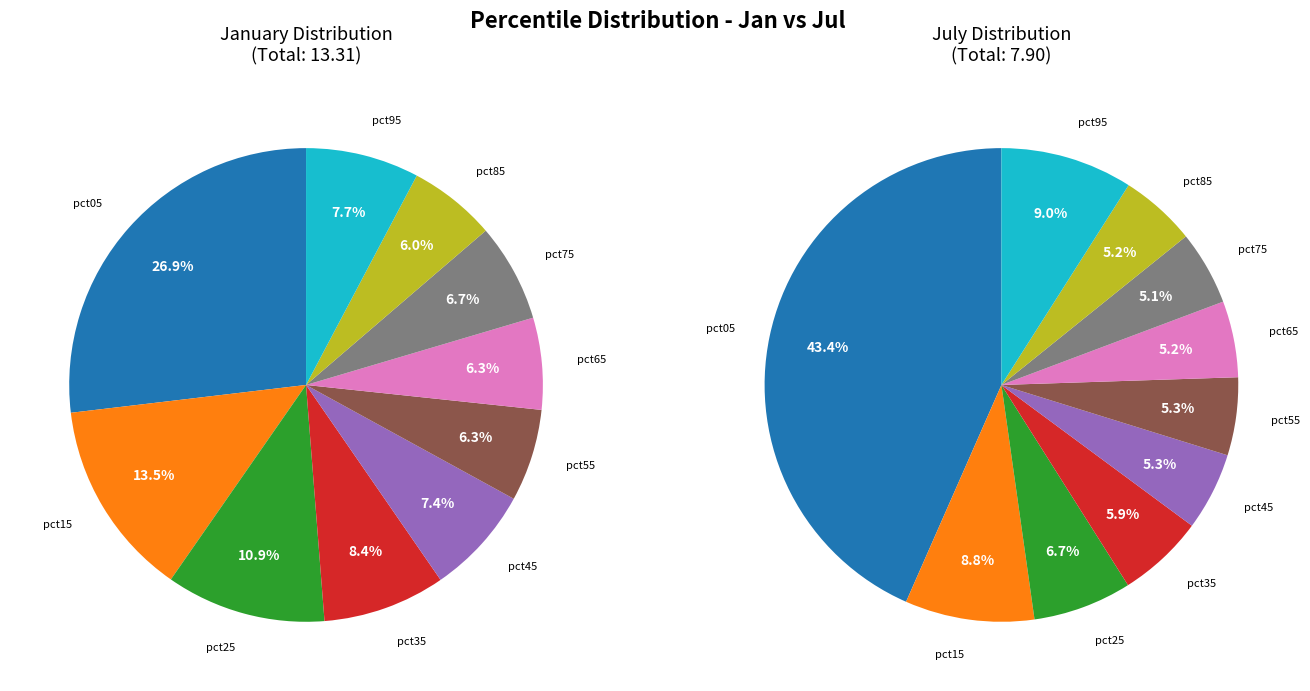

To the nearest percent, what percentage of the pie is 5?

6%